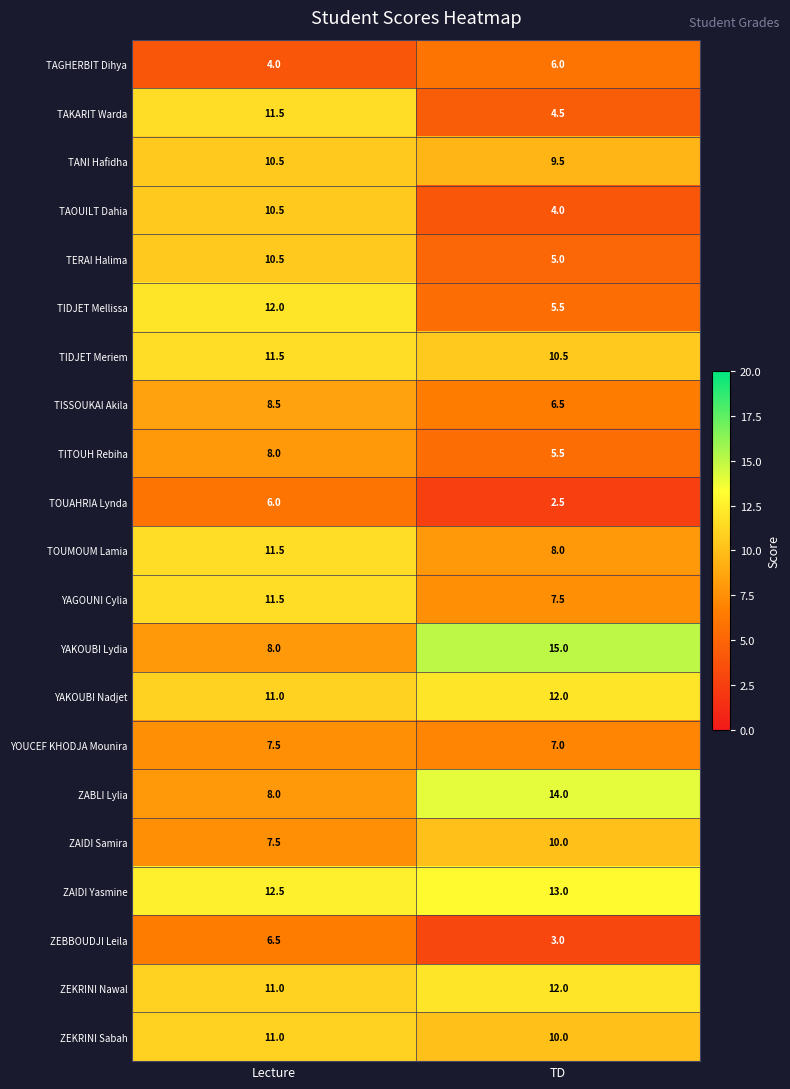

Rank the categories by YAGOUNI Cylia value from lowest to highest.

TD, Lecture